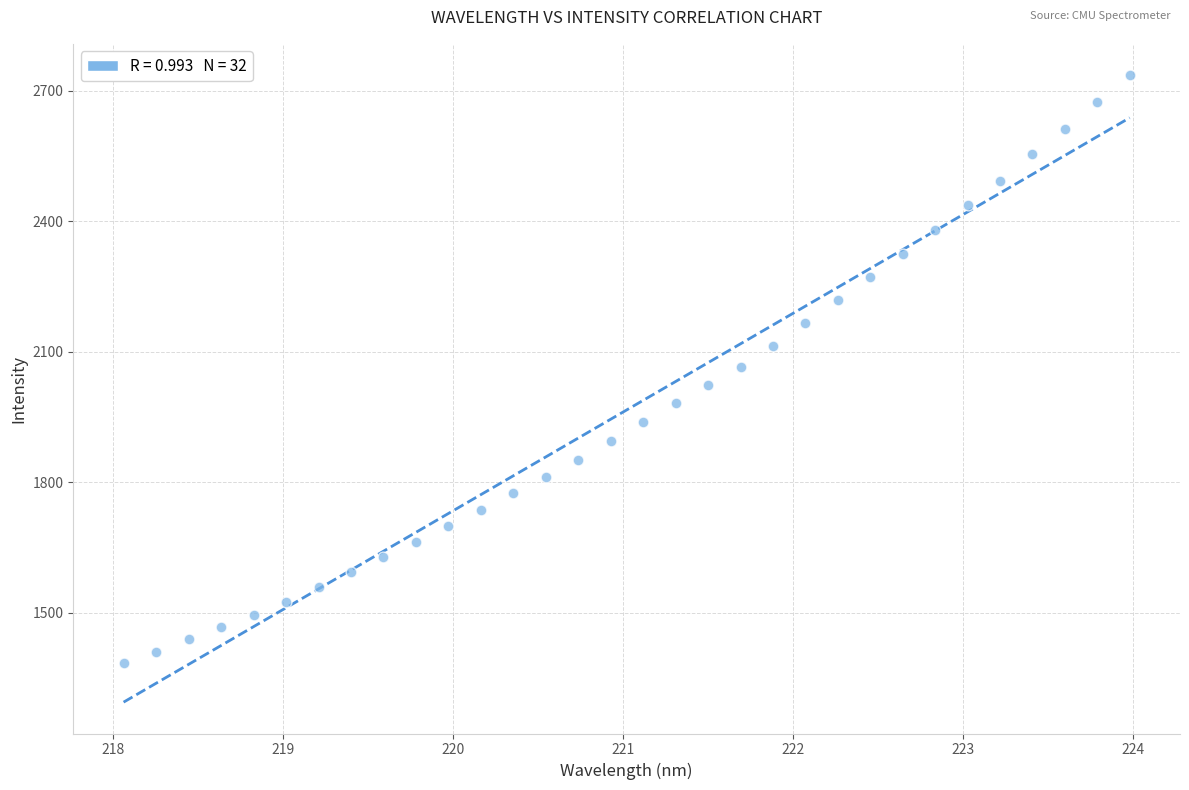

What is the range of X values (max minus min)?

5.9